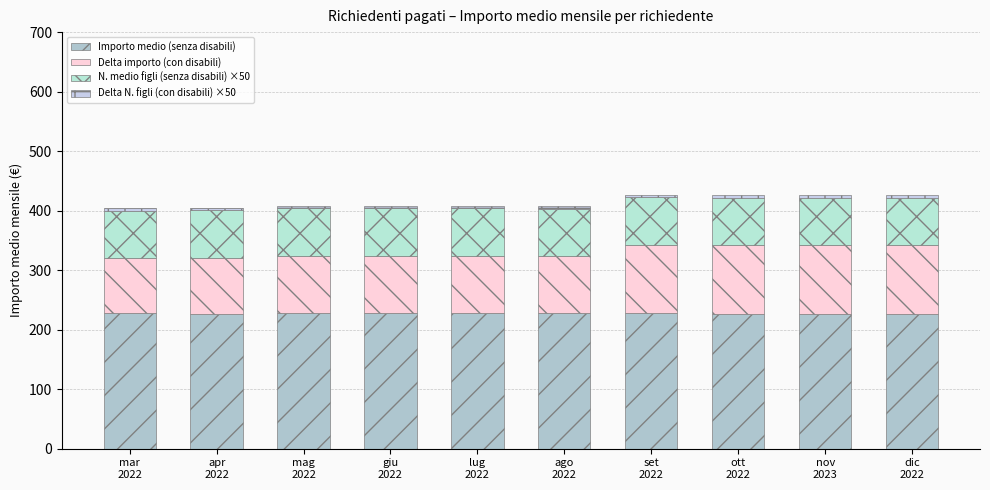

What is the sum of all Delta N. figli (con disabili) ×50 values?

41.5